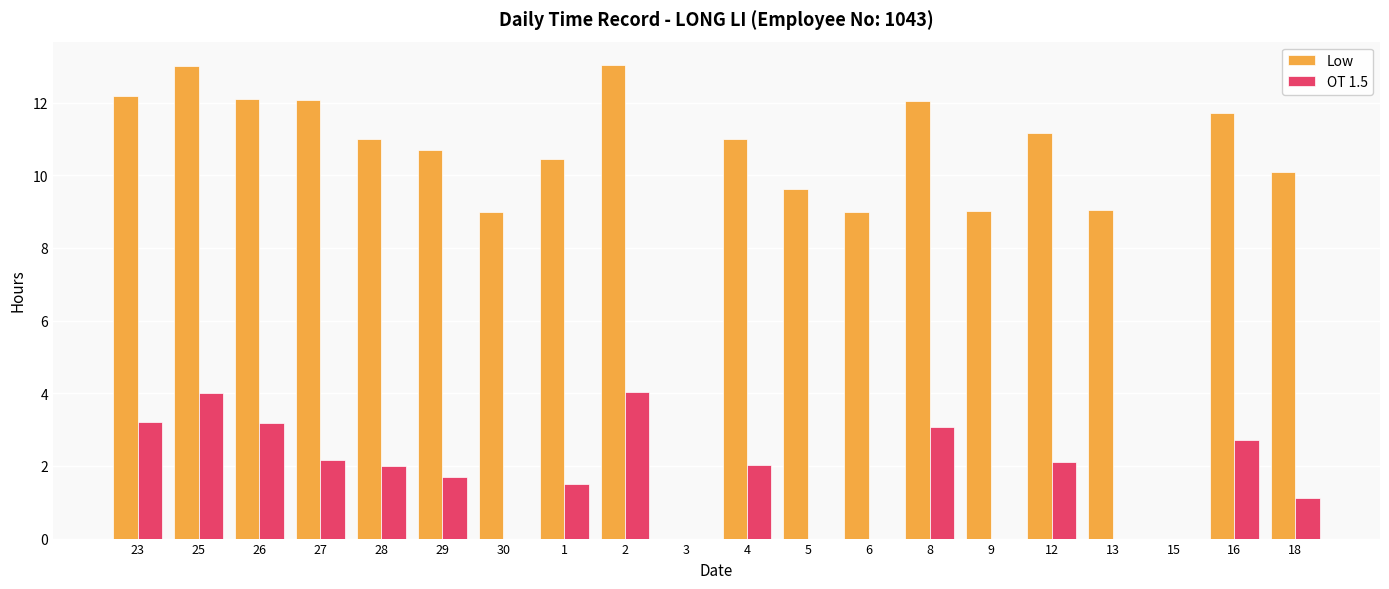

True or false: Low has a value of 12.1 at 27.

True